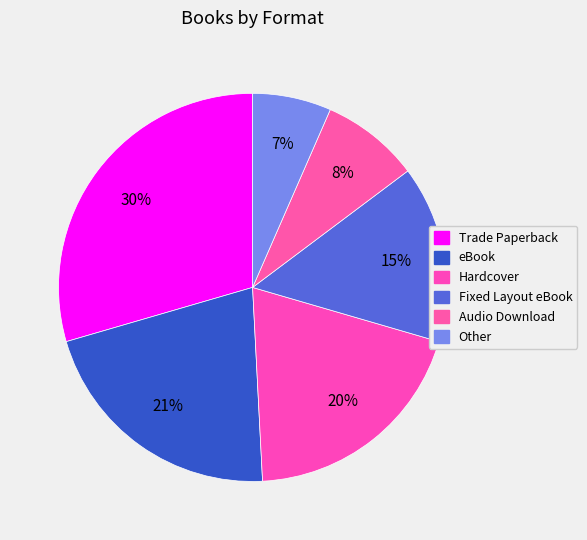

How much of the chart is everything except Trade Paperback?

70.5%